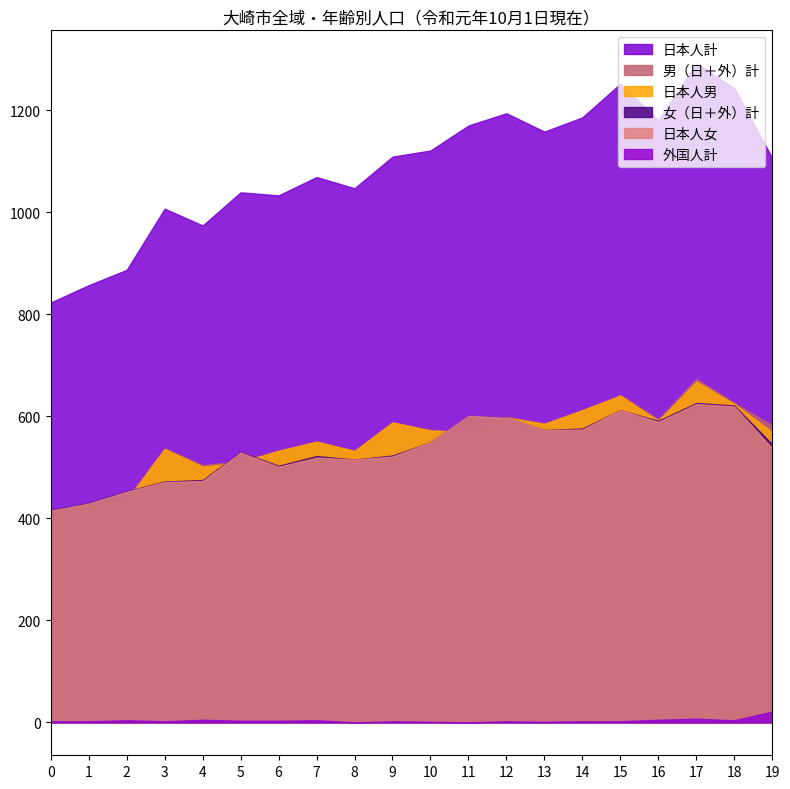

At which label does 外国人計 reach its peak?

19